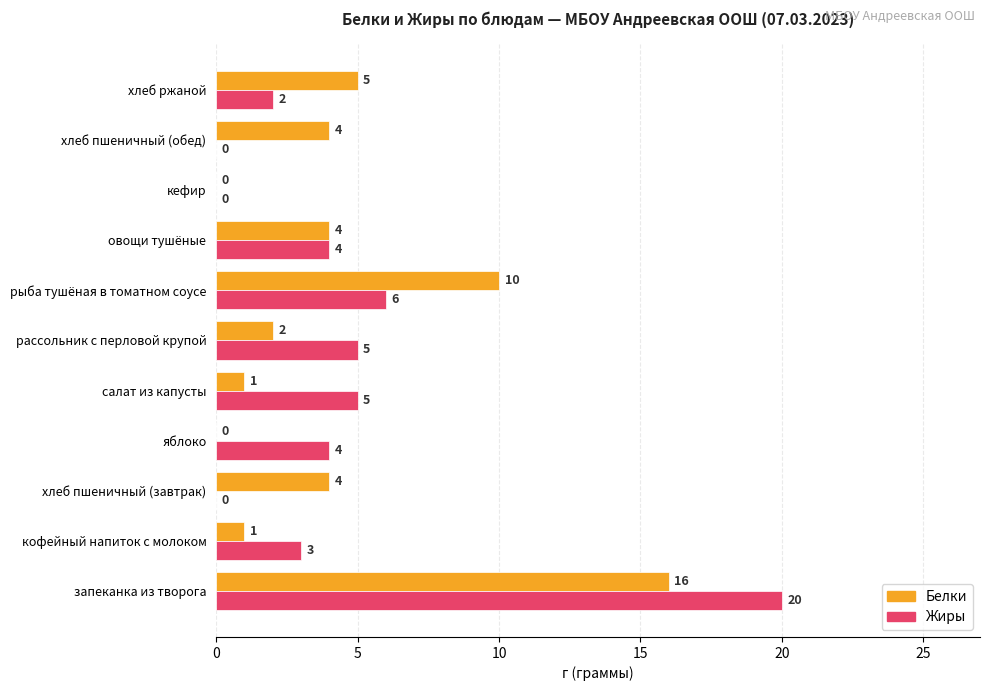

Which series has the widest spread of values?

Жиры